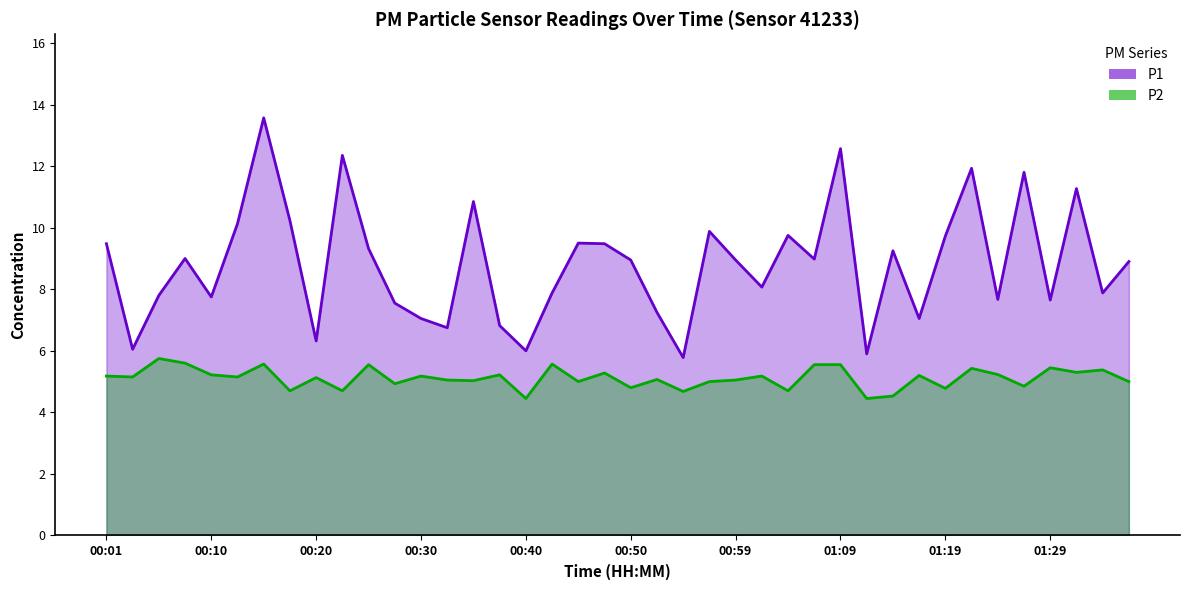

At how many categories does at least one series exceed 12?

3